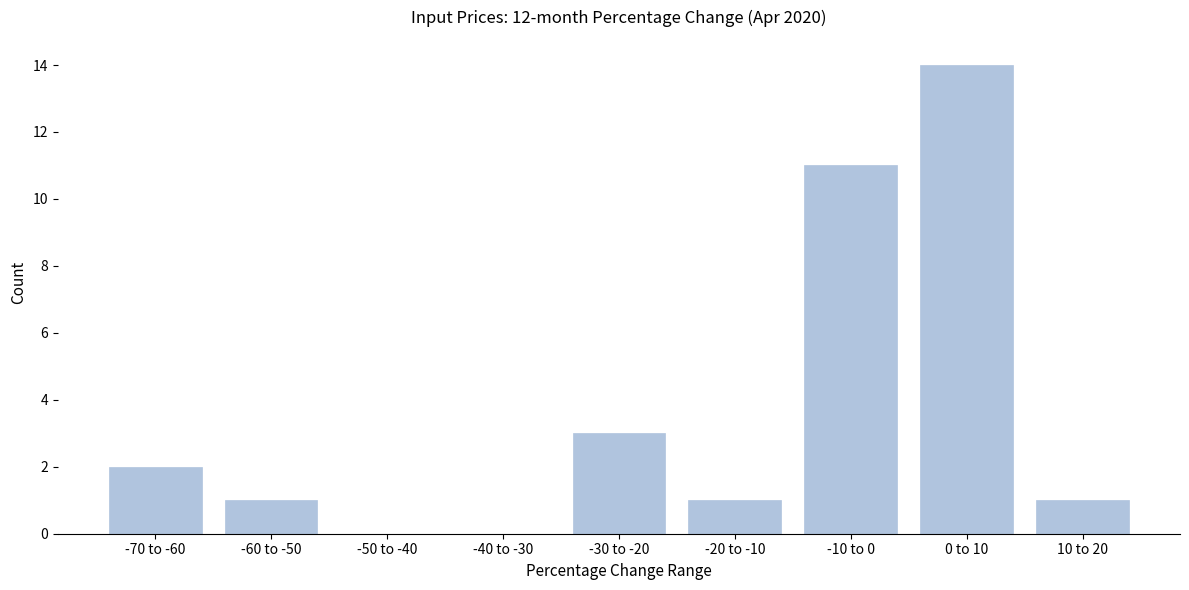

Reading left to right, list all the values displayed in this chart.

-70 to -60=2	-60 to -50=1	-50 to -40=0	-40 to -30=0	-30 to -20=3	-20 to -10=1	-10 to 0=11	0 to 10=14	10 to 20=1